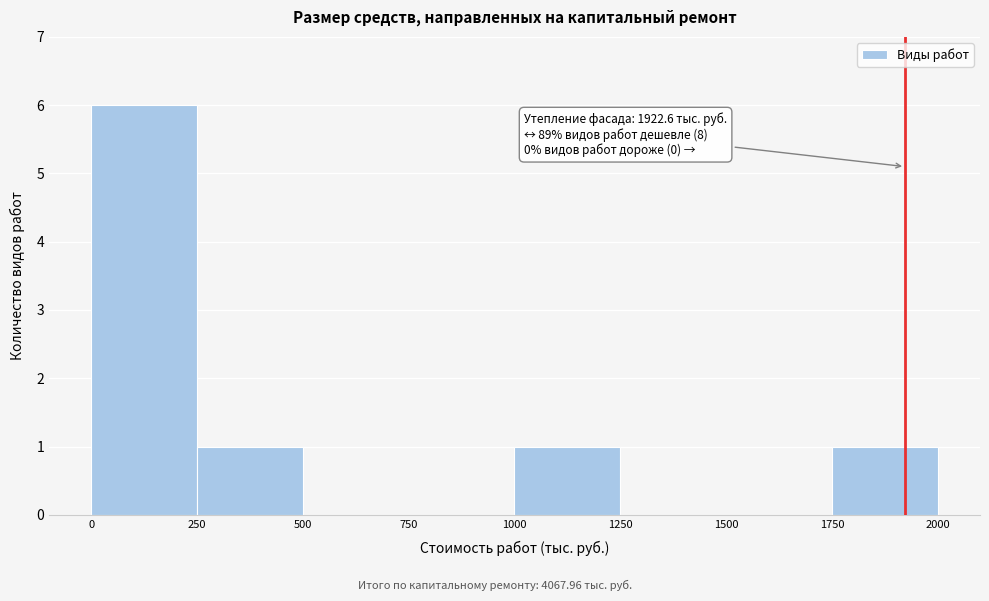

Over which range of the x-axis is the bar tallest?

0 to 250